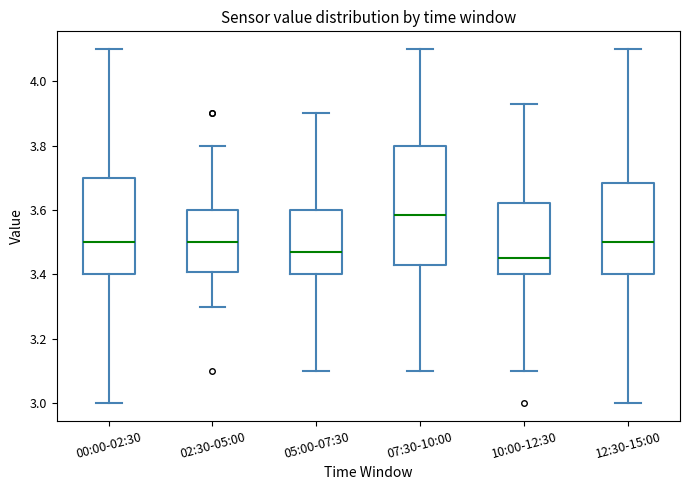

Which box is the tallest, from its lower edge to its upper edge?

07:30-10:00